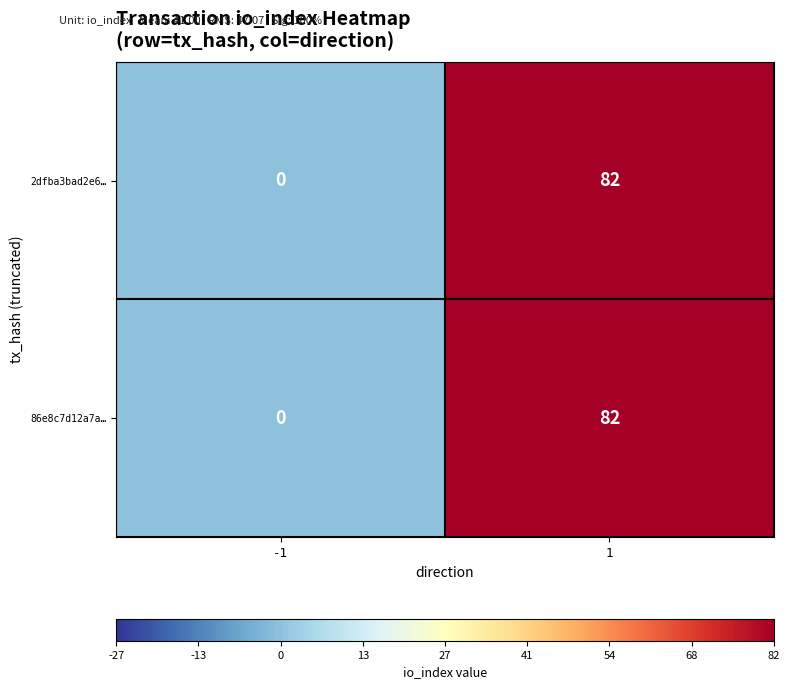

At how many categories does at least one series exceed 71?

1